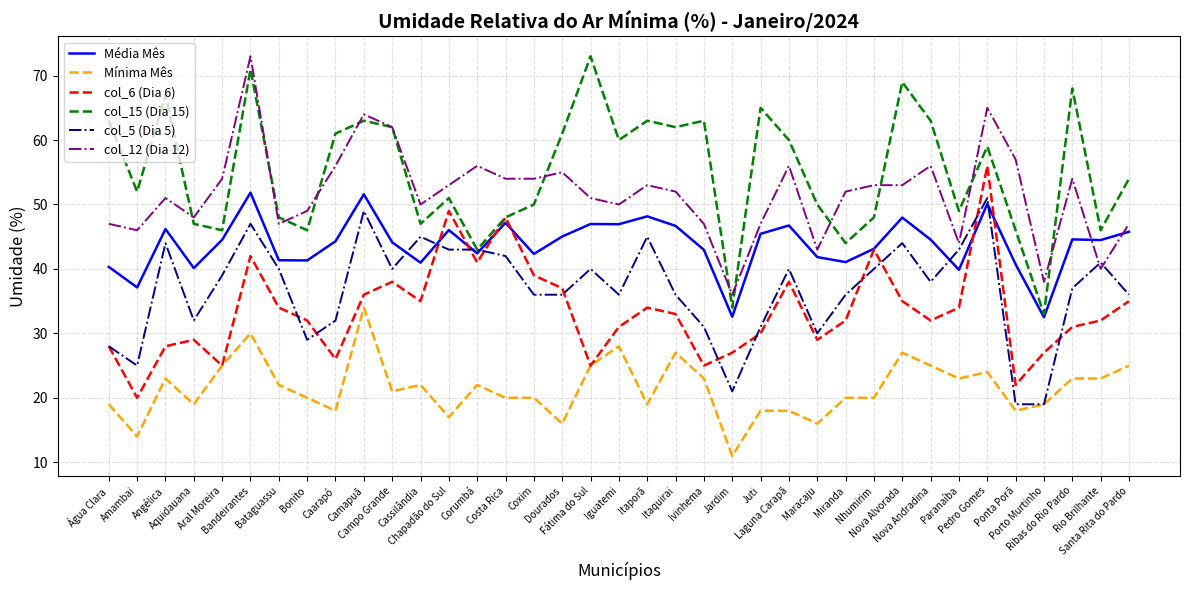

Where is the first local maximum for Média Mês?

Angélica